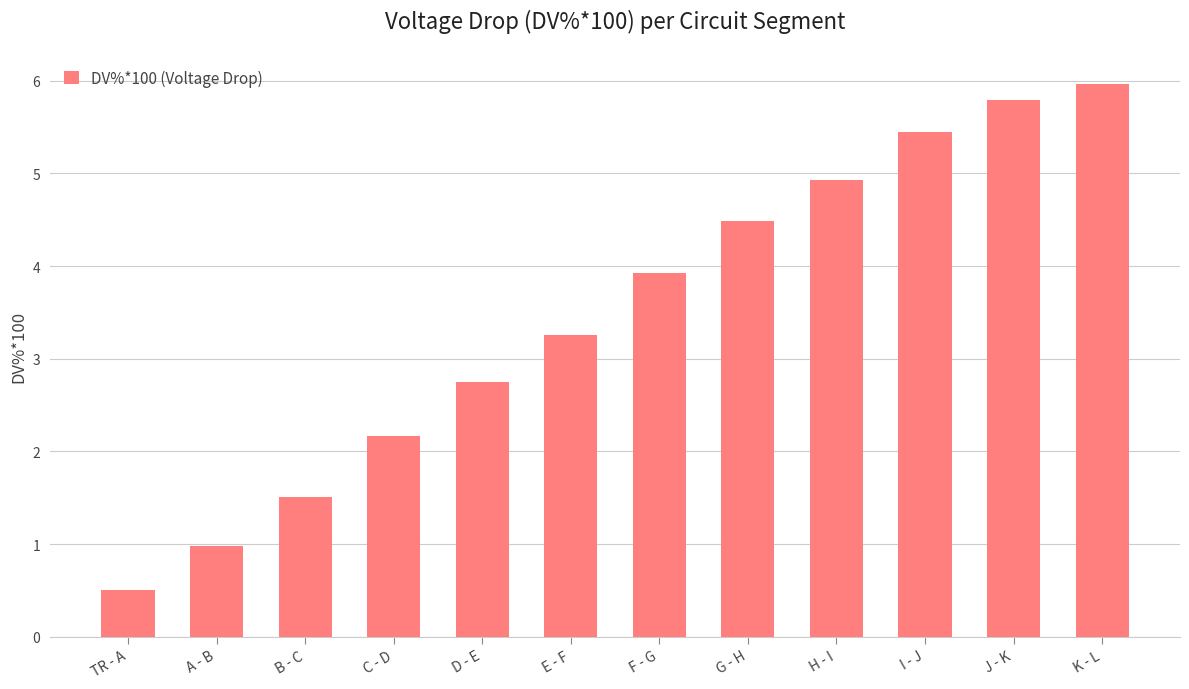

Count the number of categories in the chart.

12